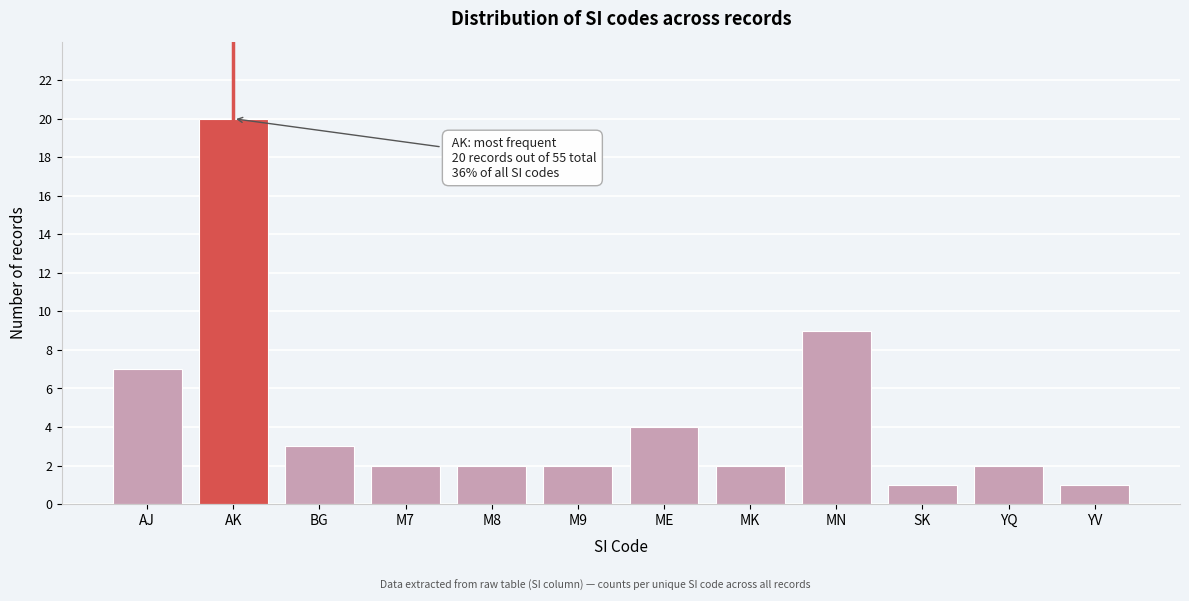

Reading left to right, transcribe all the data shown in this chart.

7	20	3	2	2	2	4	2	9	1	2	1